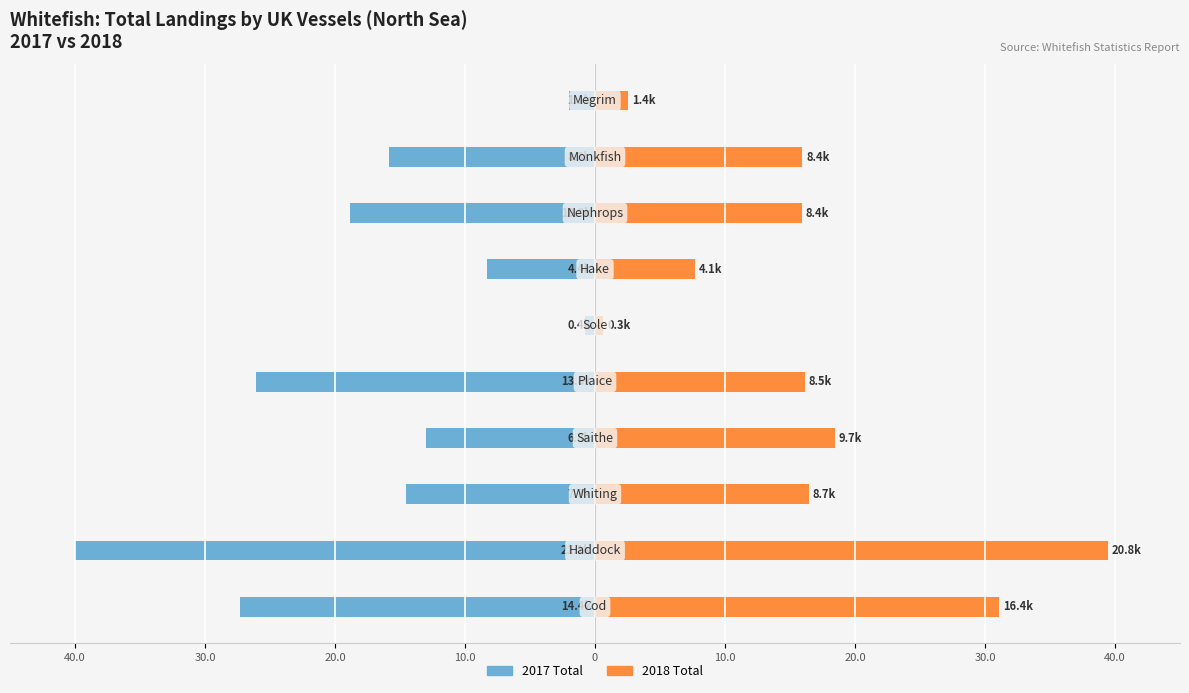

What are all the series names shown in the legend?

2017 Total, 2018 Total